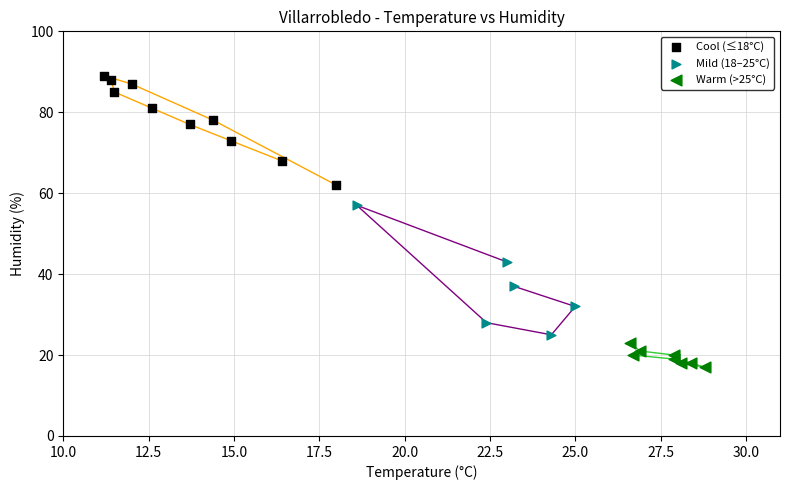

Which series contains the highest Y value?

Cool (≤18°C)